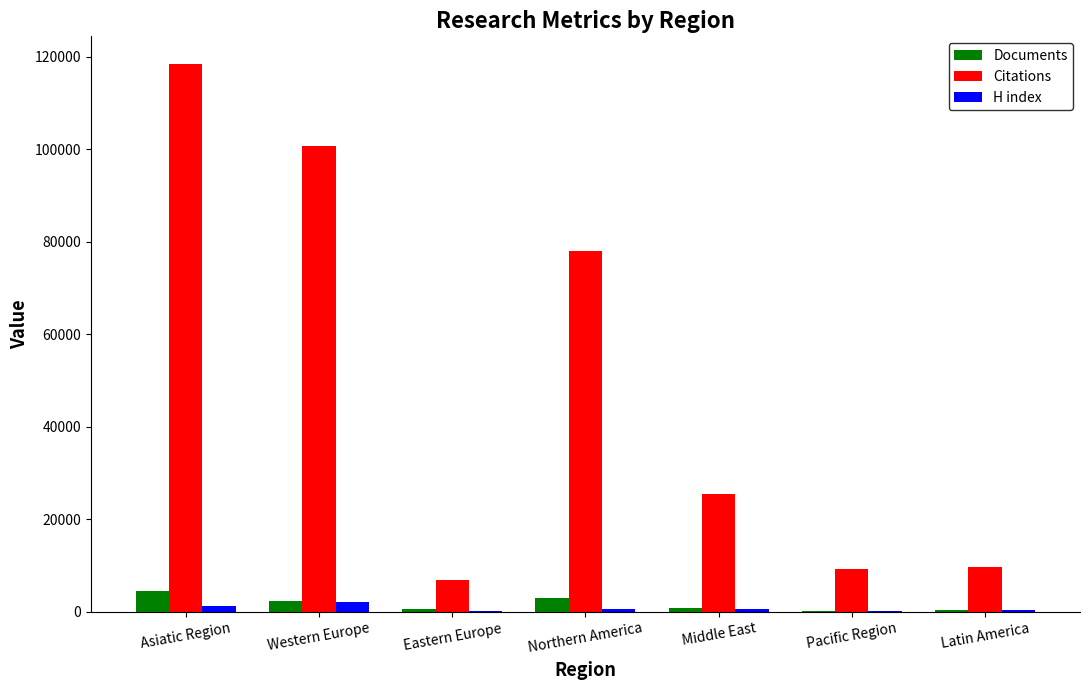

What is the greatest value displayed?

118499